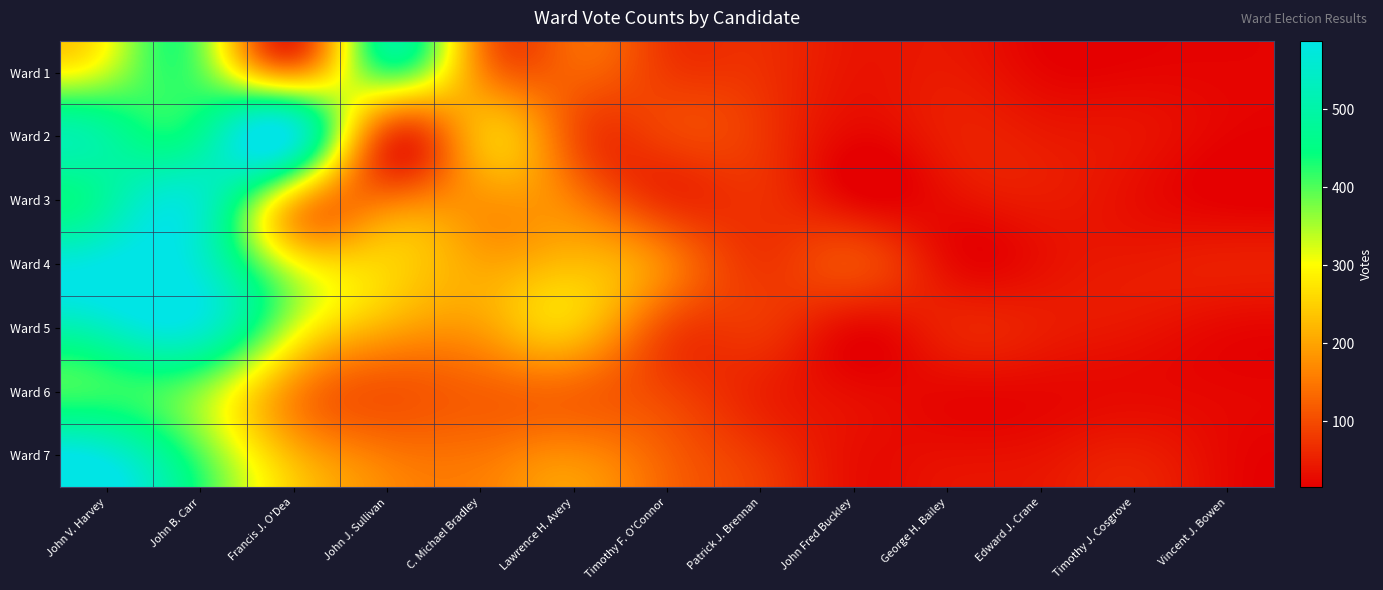

What is the spread (max minus min) of values at Patrick J. Brennan?

23